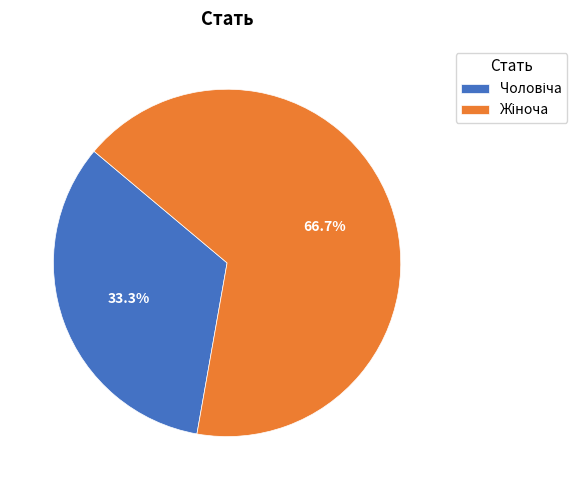

Is there a majority slice in this chart?

Yes